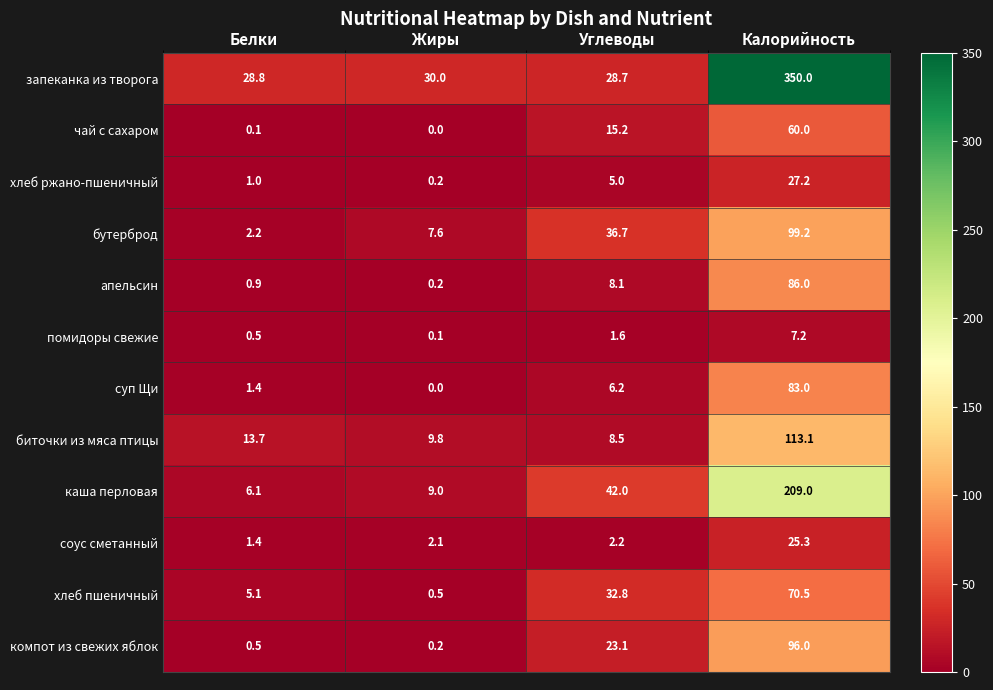

At which category does the chart reach its peak across all series?

Калорийность